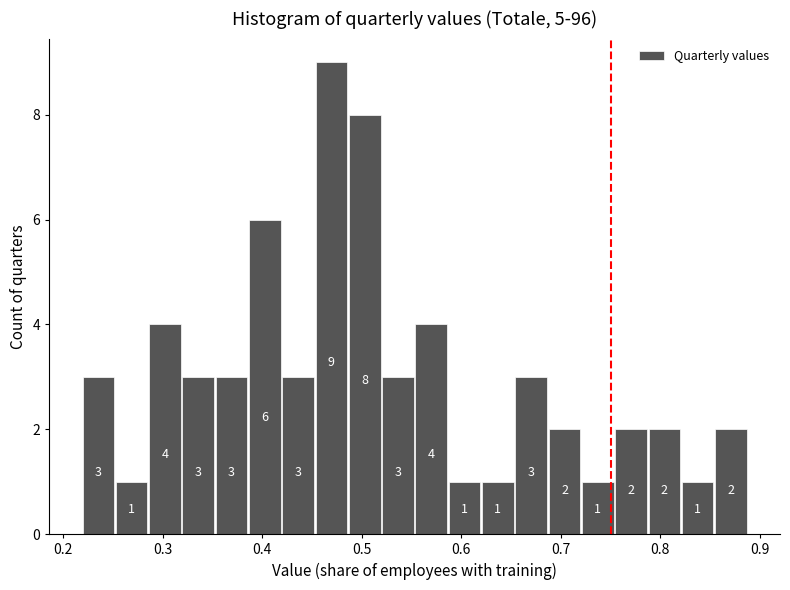

Around what value on the x-axis is the tallest bar? Give the approximate position of its centre, as read against the axis.

0.47